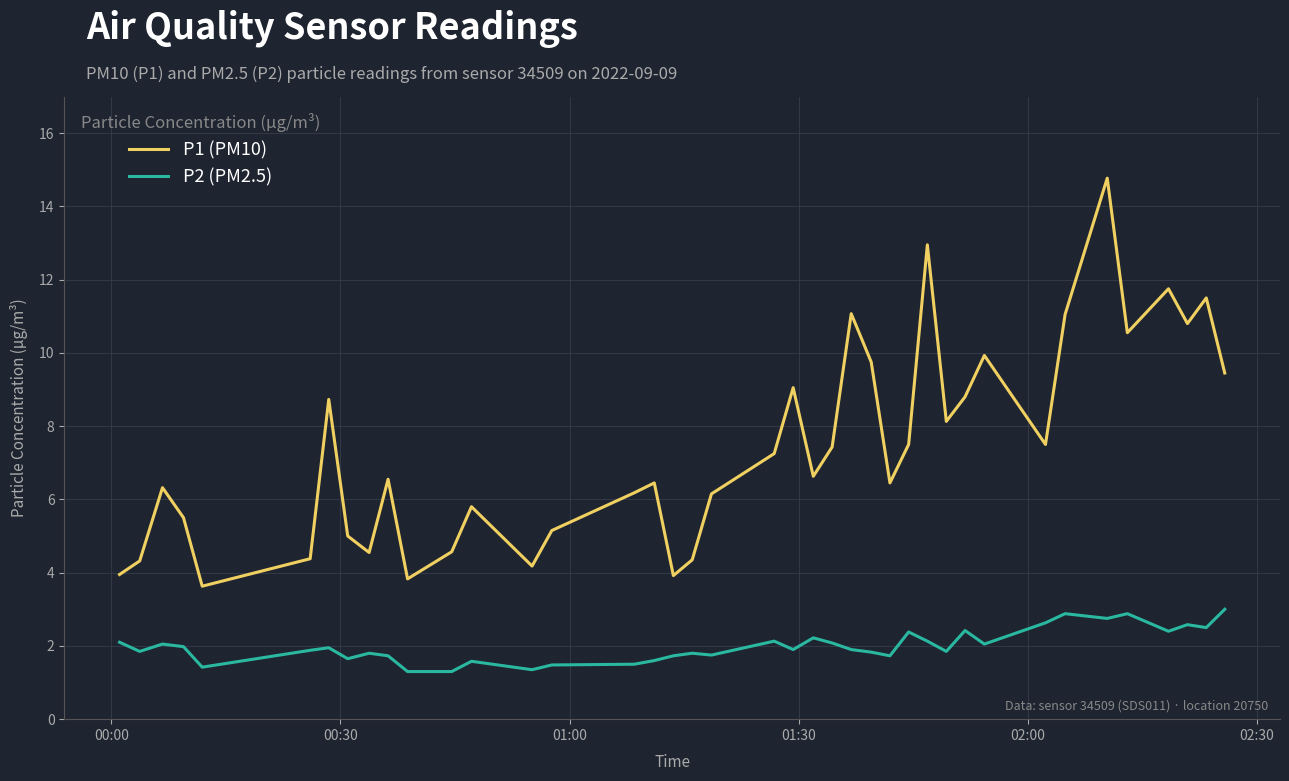

Which series has the largest total across all categories?

P1 (PM10)